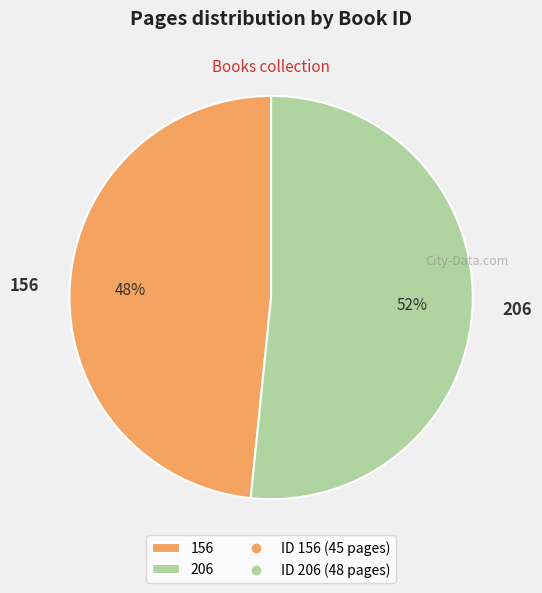

To the nearest percent, what is the average slice percentage?

50%